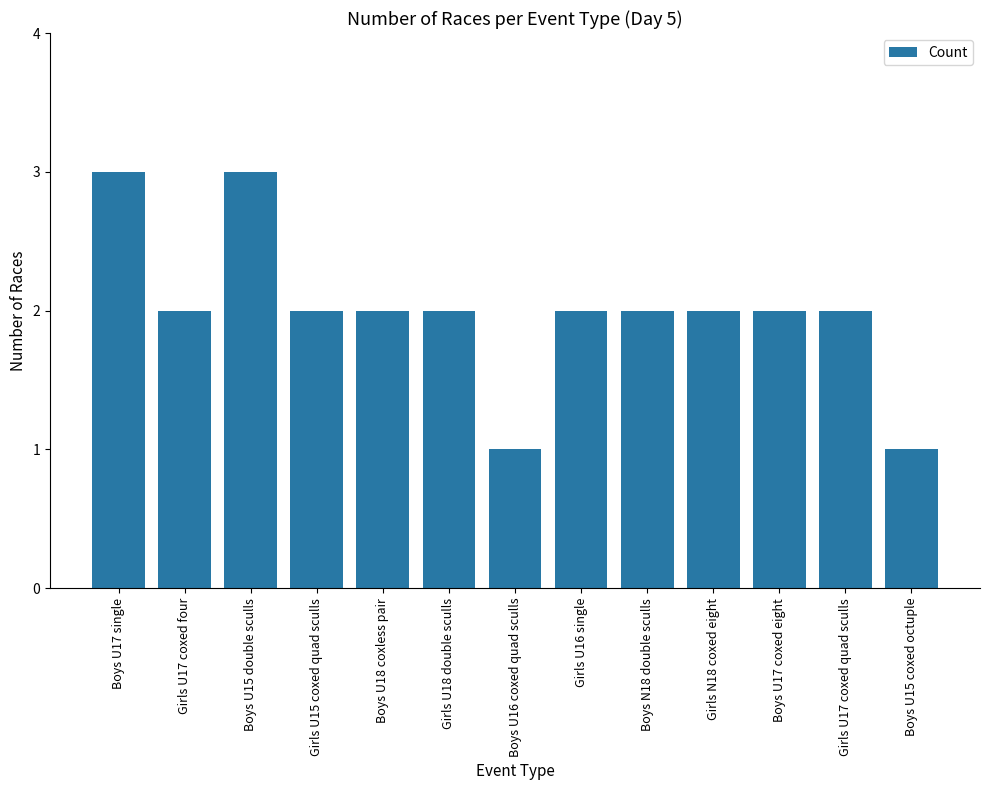

Is it true that the value at Boys U15 double sculls is 3?

True